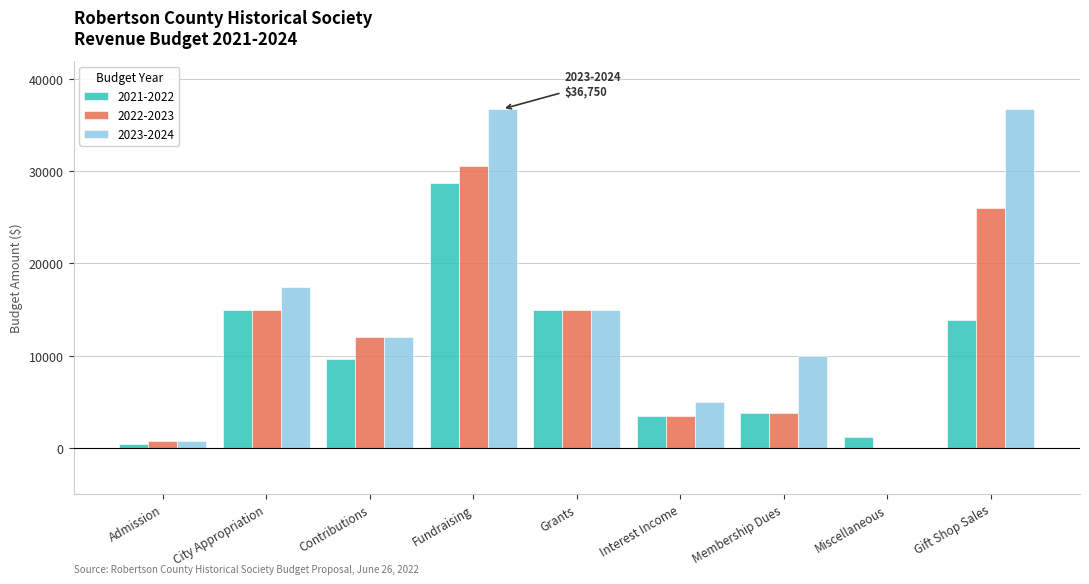

Reading left to right, extract all data points from this chart.

2021-2022: Admission=470	City Appropriation=15000	Contributions=9680	Fundraising=28680	Grants=15000	Interest Income=3410	Membership Dues=3750	Miscellaneous=1200	Gift Shop Sales=13875
2022-2023: Admission=750	City Appropriation=15000	Contributions=12000	Fundraising=30555	Grants=15000	Interest Income=3500	Membership Dues=3750	Miscellaneous=0	Gift Shop Sales=26000
2023-2024: Admission=750	City Appropriation=17500	Contributions=12000	Fundraising=36750	Grants=15000	Interest Income=5000	Membership Dues=10000	Miscellaneous=0	Gift Shop Sales=36750